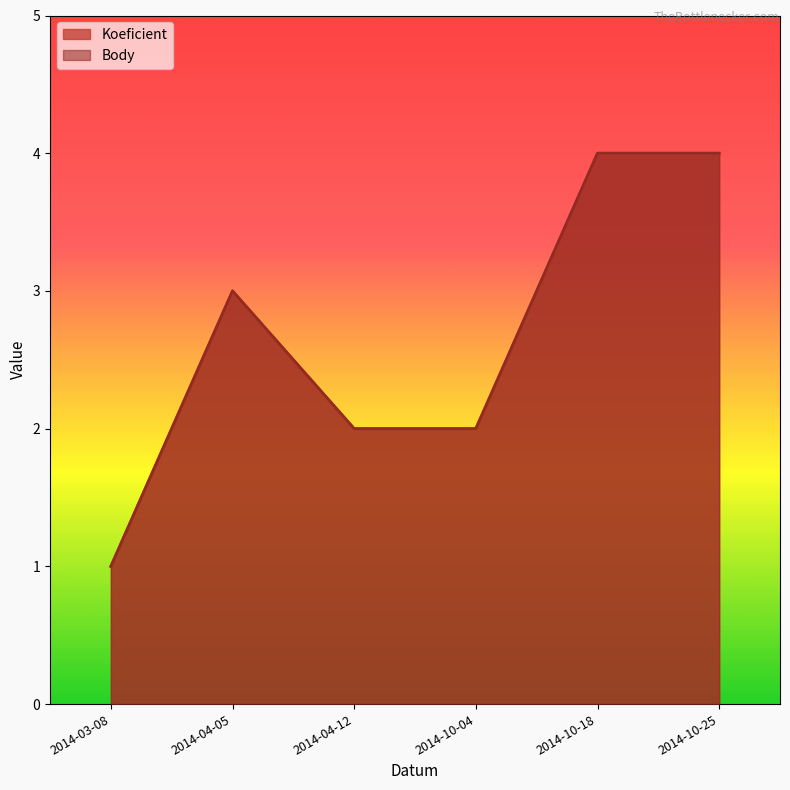

How many interior local peaks does the Koeficient series have?

1